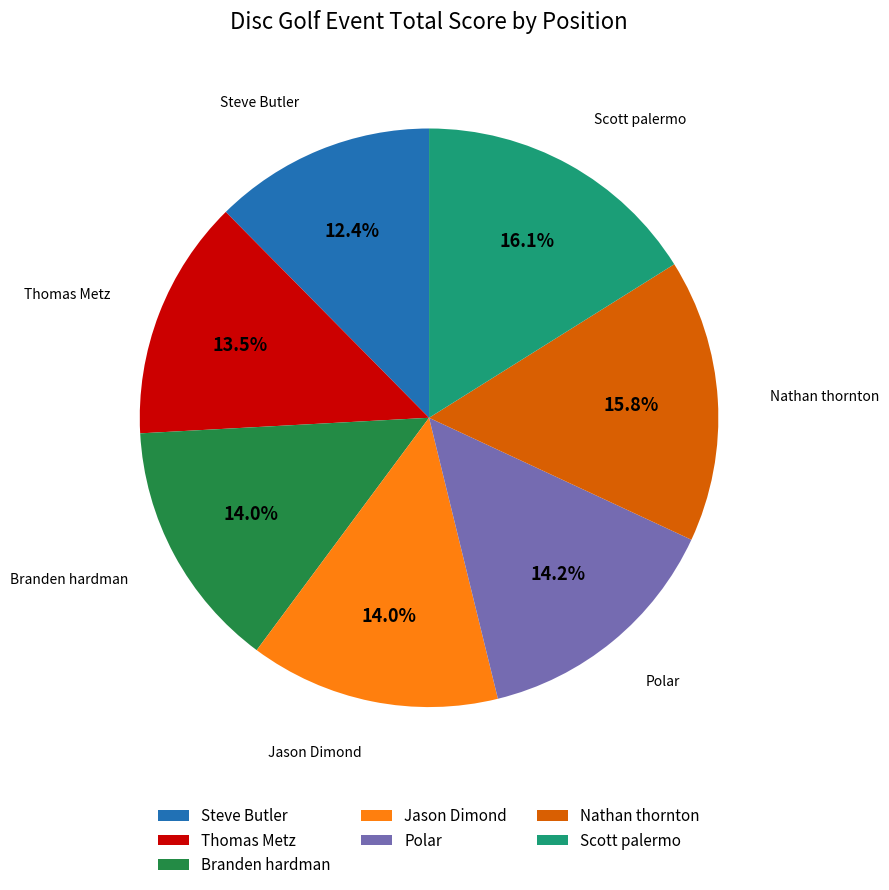

Does Branden hardman represent more than half of the total?

No